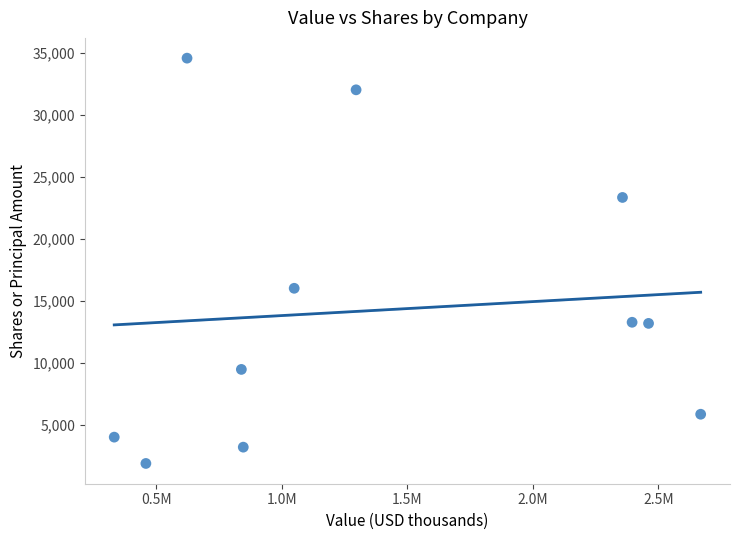

What Y value in the scatter plot is closest to 18215?

16000